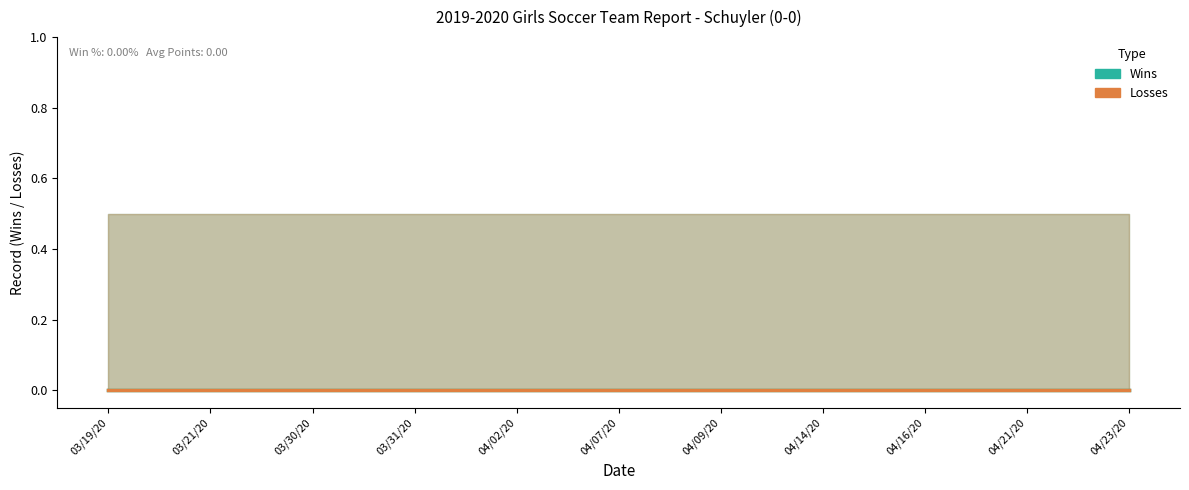

True or false: Wins has more than 2 interior local peaks.

False